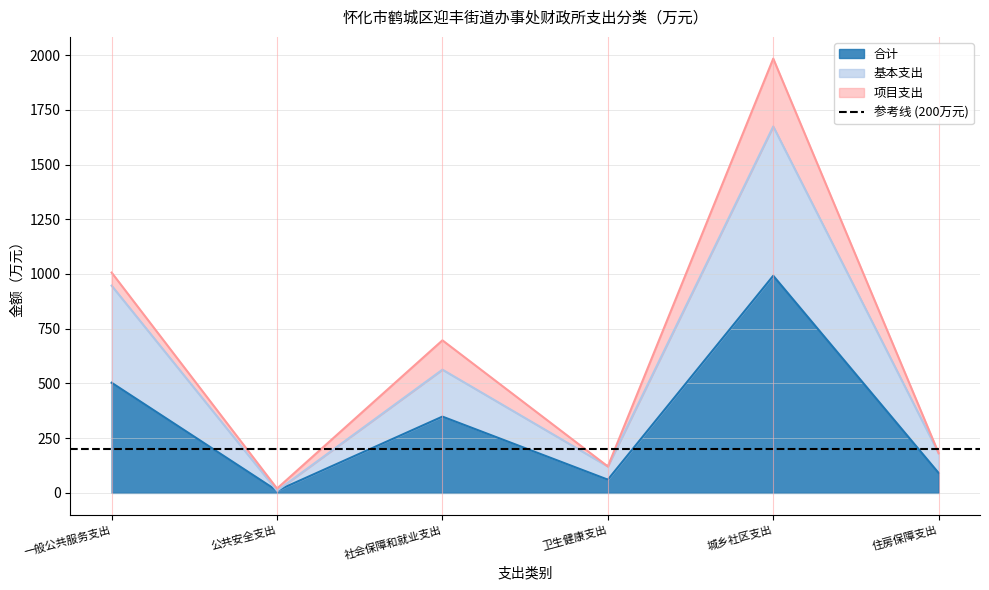

True or false: 基本支出 and 合计 intersect in this chart.

False